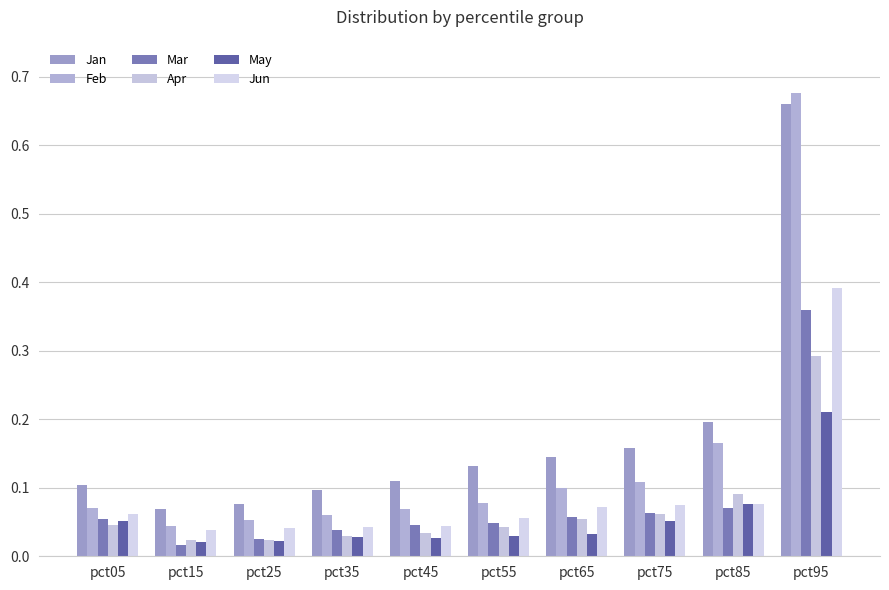

Is it true that Feb equals 0.1 at pct75?

True